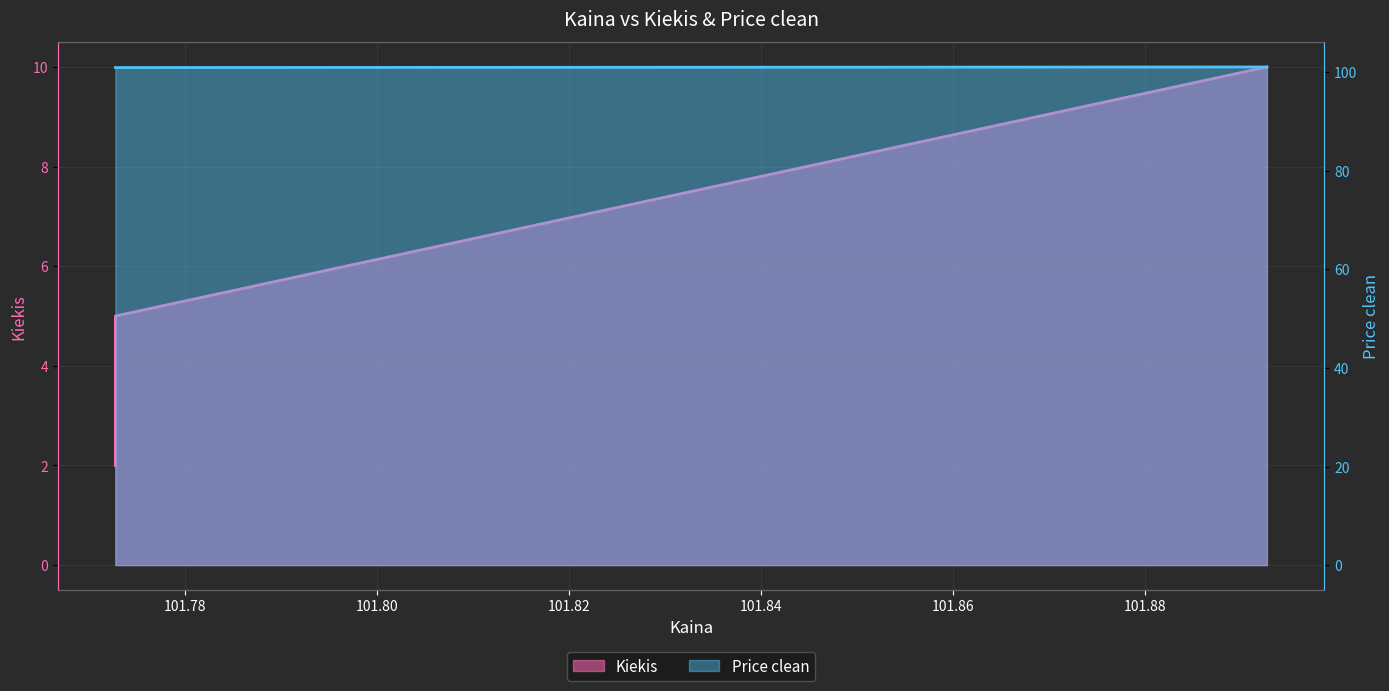

The Kiekis series shows 5.0 at 101.77274. True or false?

True